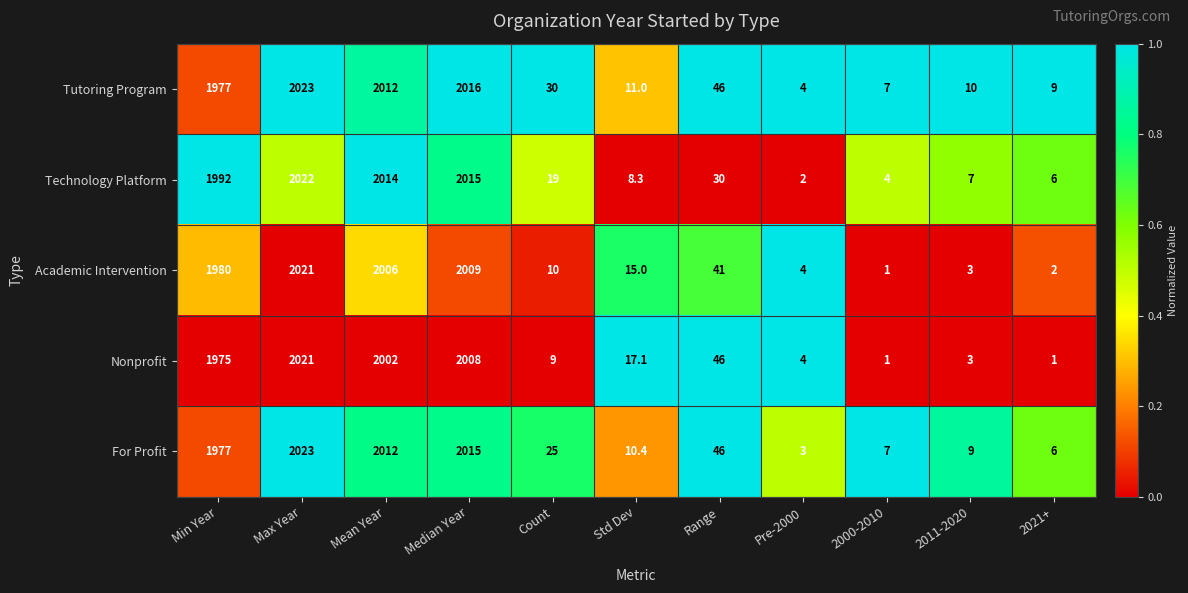

The Nonprofit series shows 1.4 at Pre-2000. True or false?

False